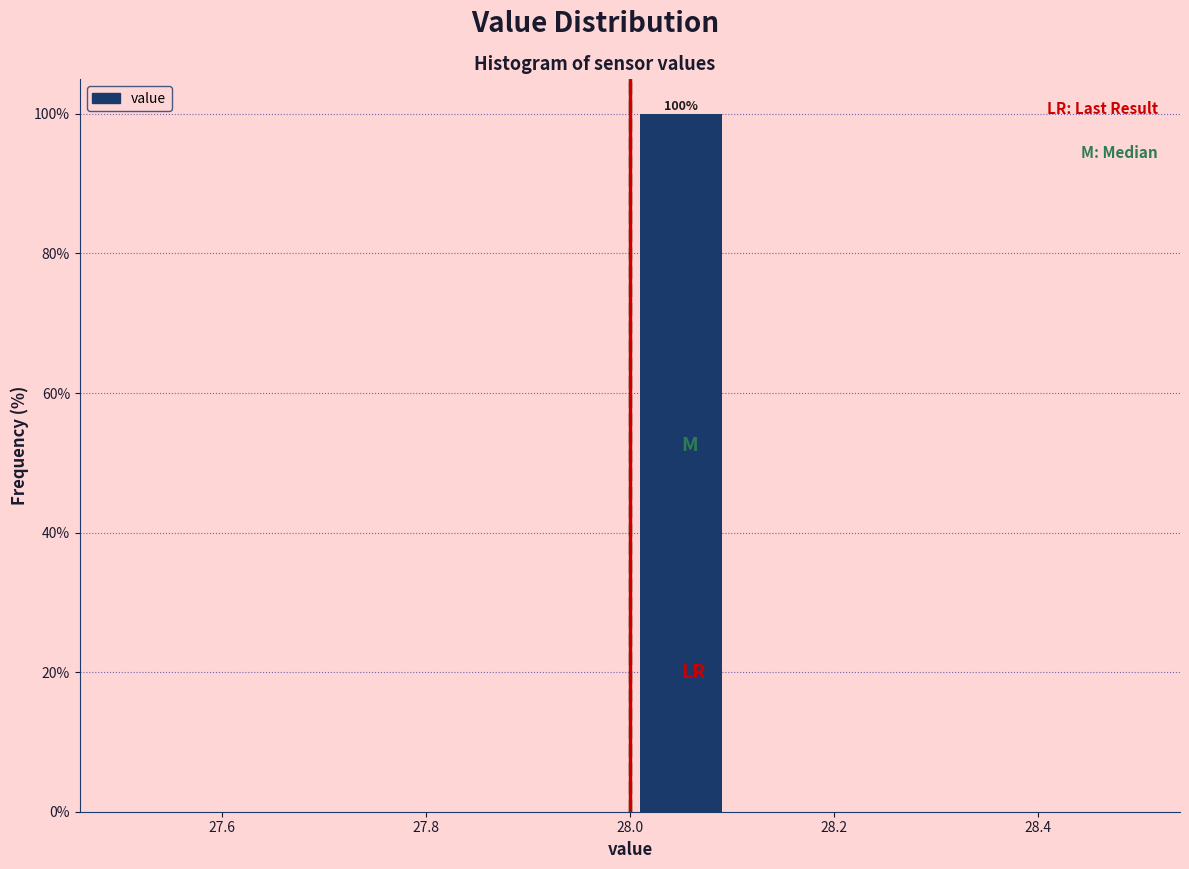

Over which range of the x-axis is the bar tallest?

28.0 to 28.1